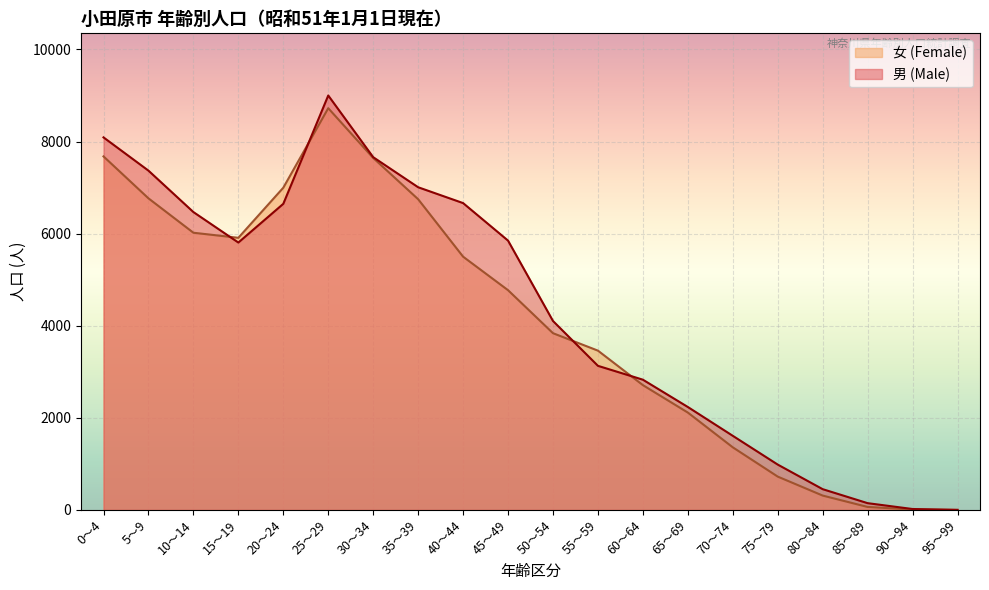

How many lines are shown in the chart?

2